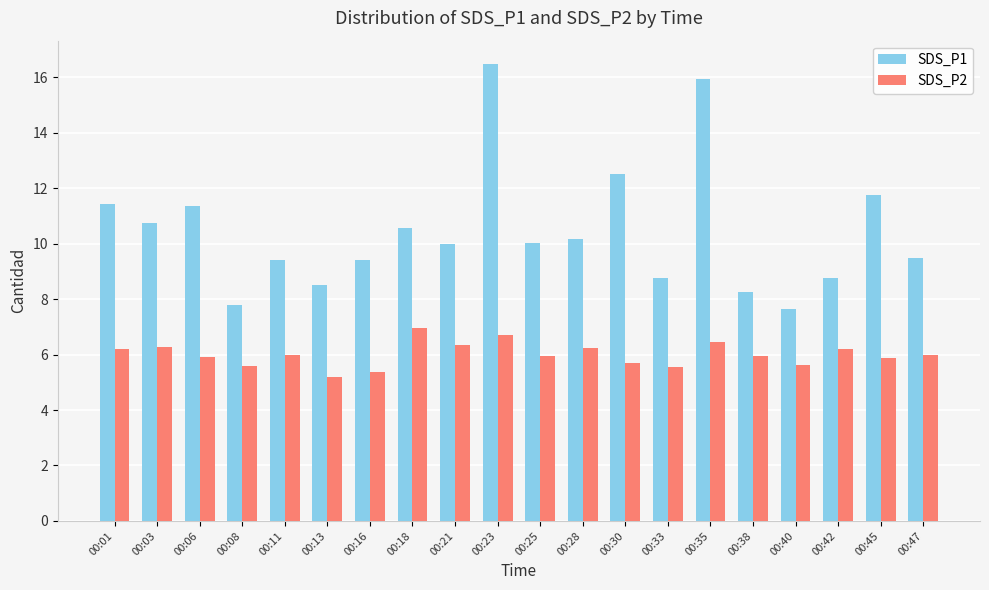

At how many categories does at least one series exceed 6?

20